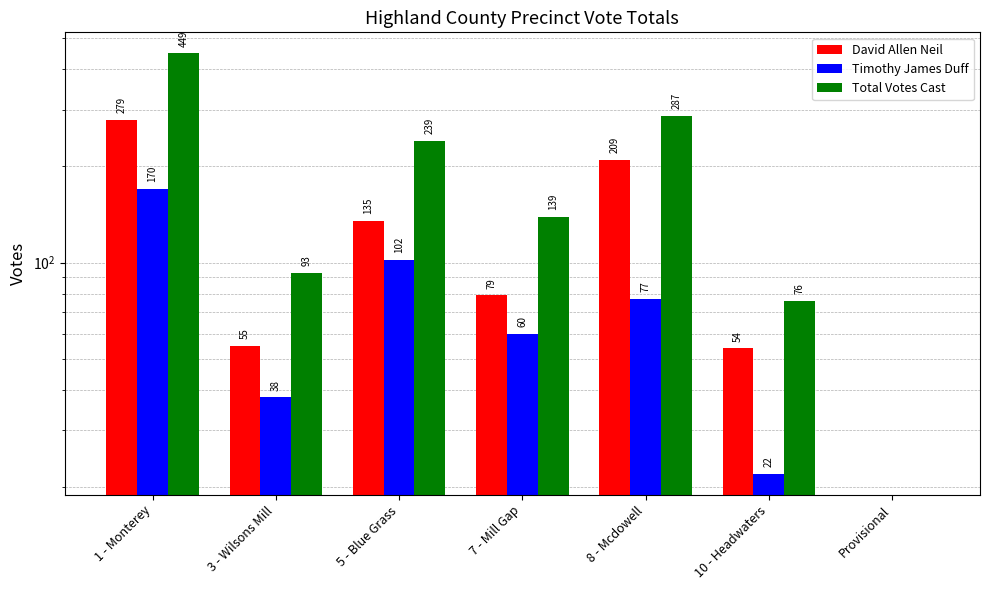

What is the approximate value of David Allen Neil at 1 - Monterey?

279